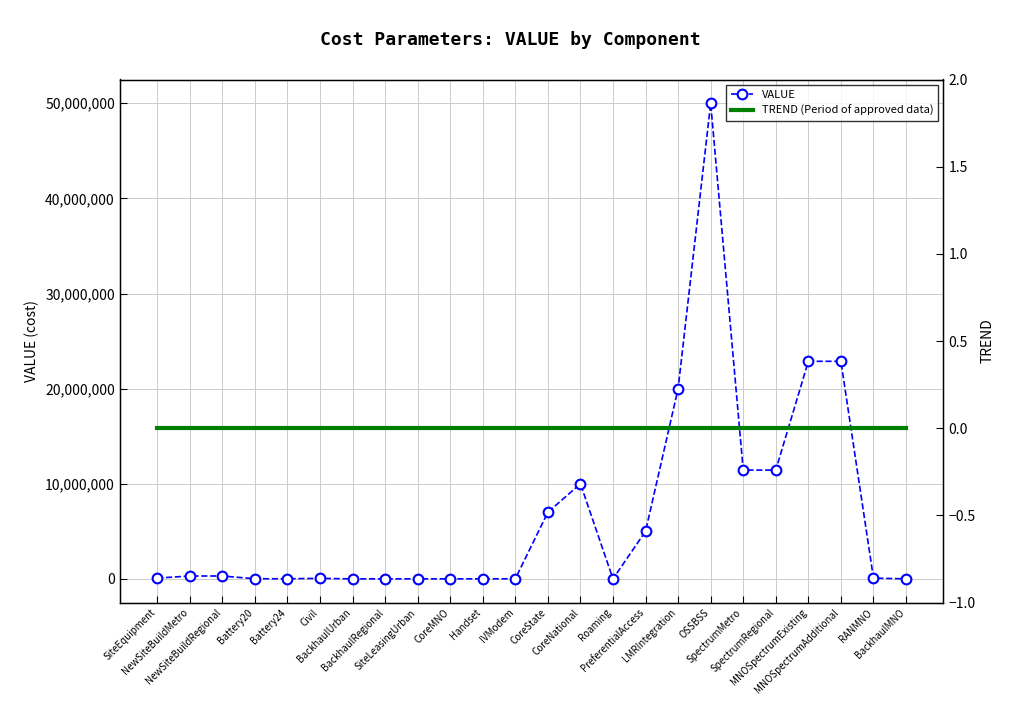

How many values in the VALUE series are below 80000?

11